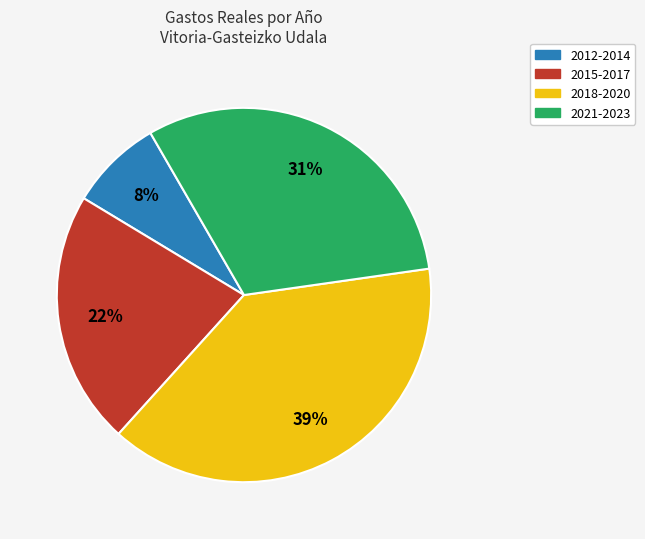

Which has a higher value, 2021-2023 or 2015-2017?

2021-2023